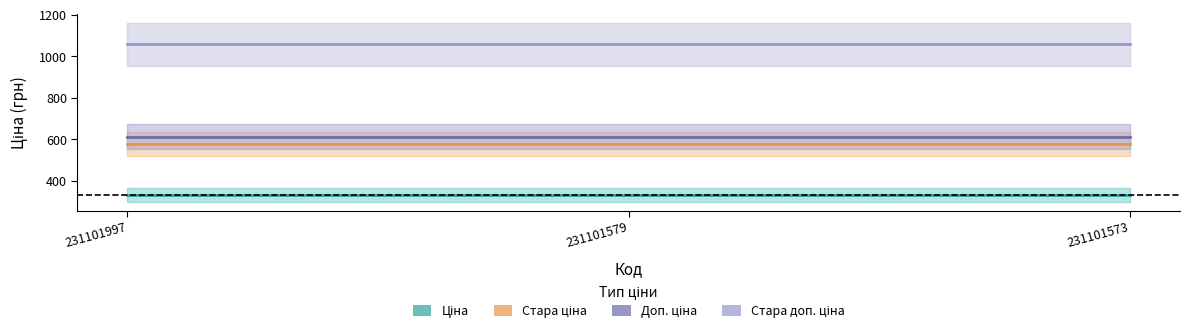

Is the value of Ціна at 231101573 greater than the value of Стара доп. ціна at 231101997?

No